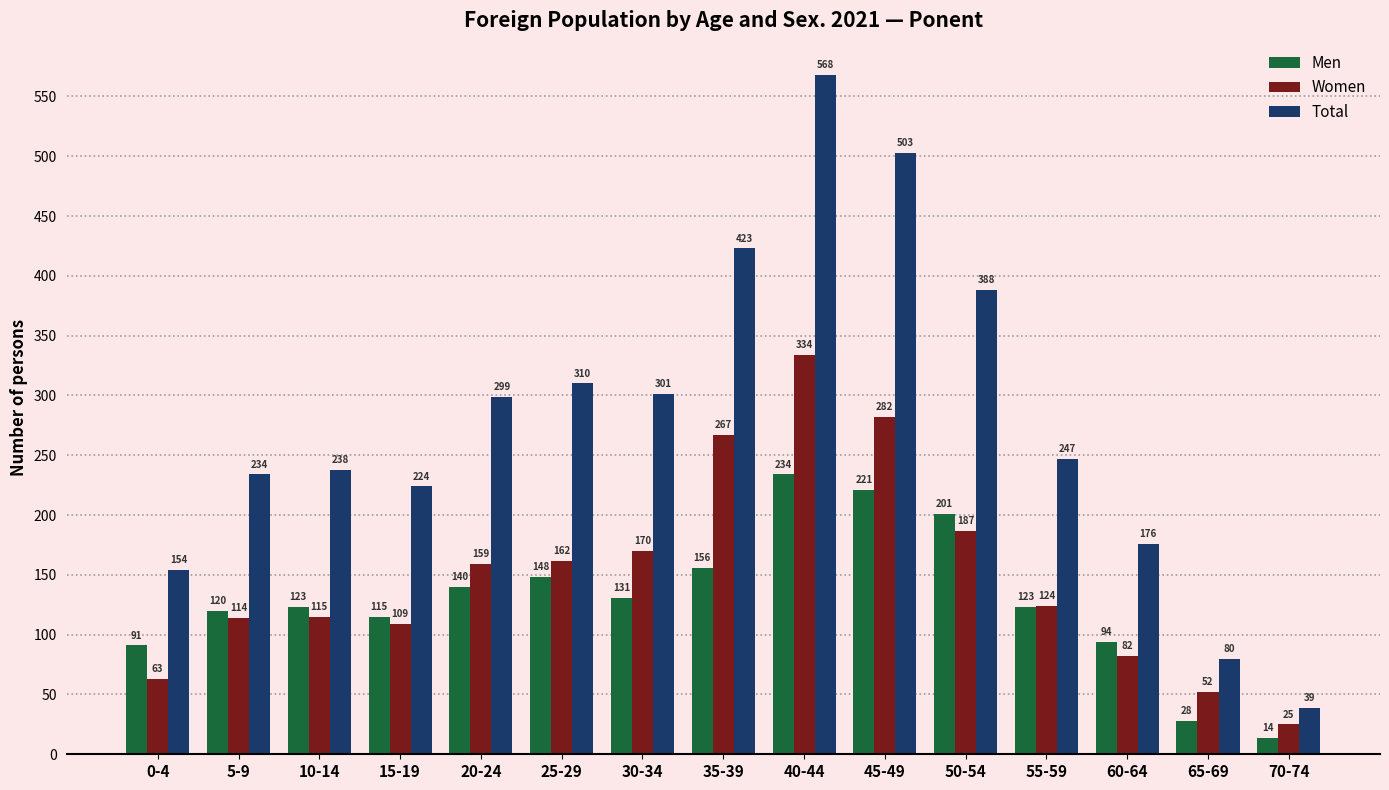

What is the smallest value displayed?

14